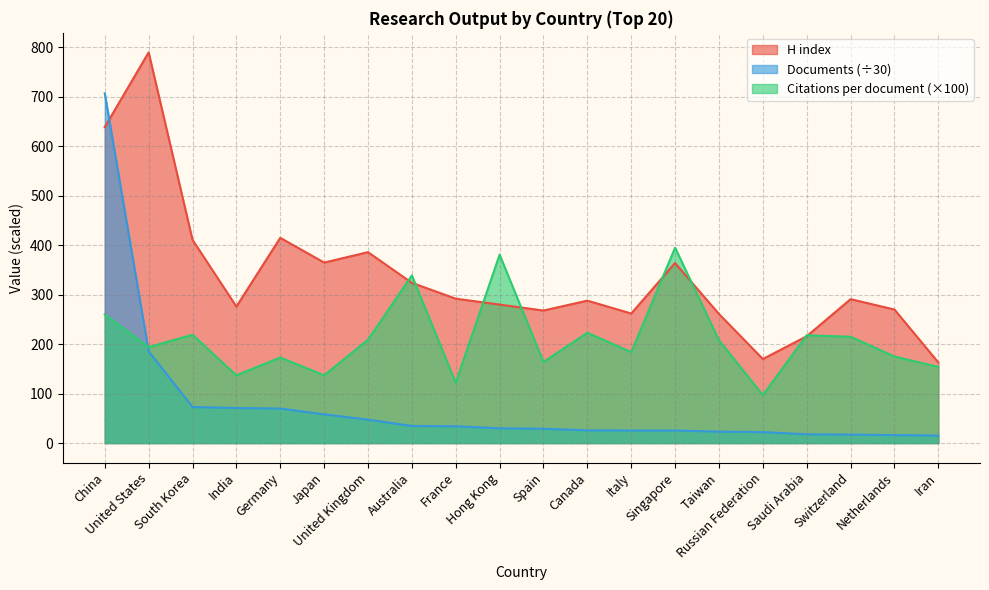

What is the greatest value displayed?

790.0